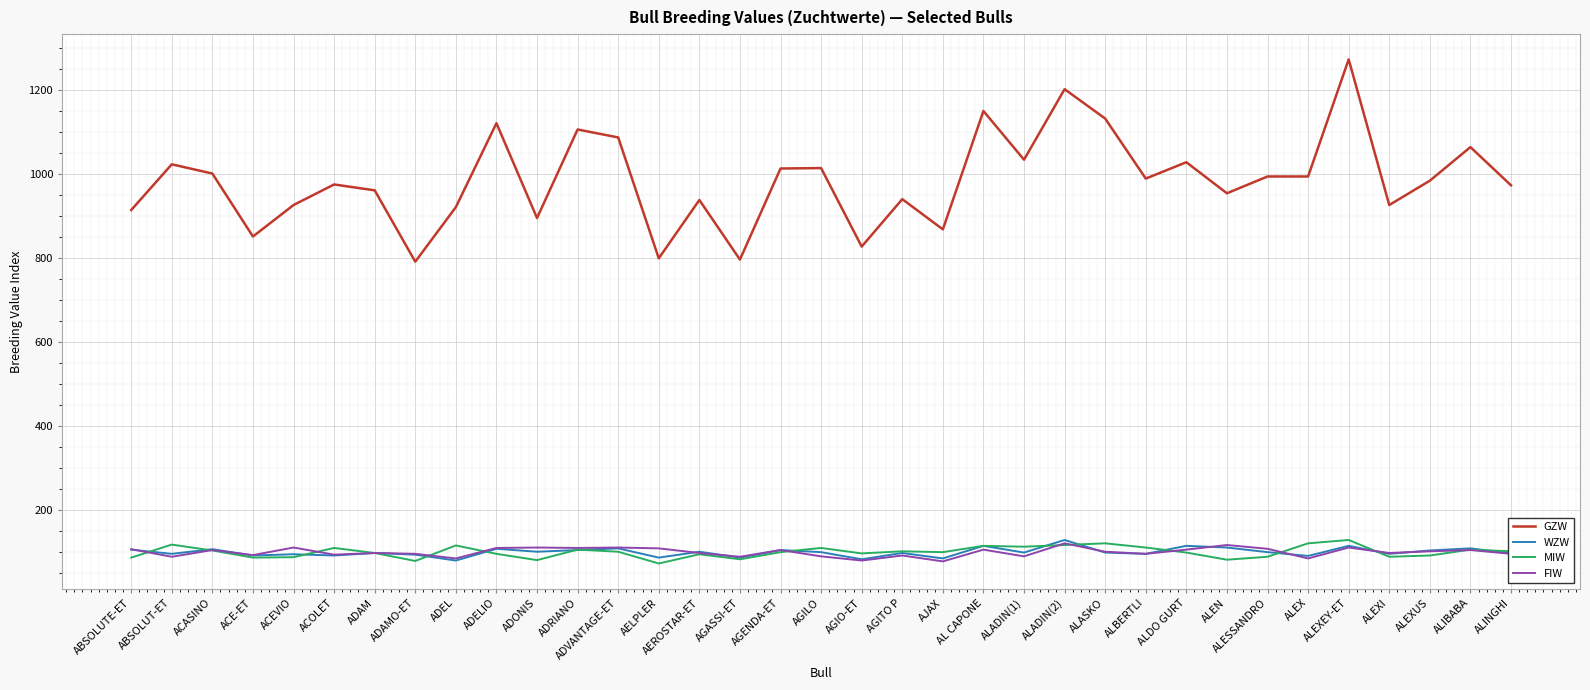

At which category is the sum across all series the highest?

ALEXEY-ET